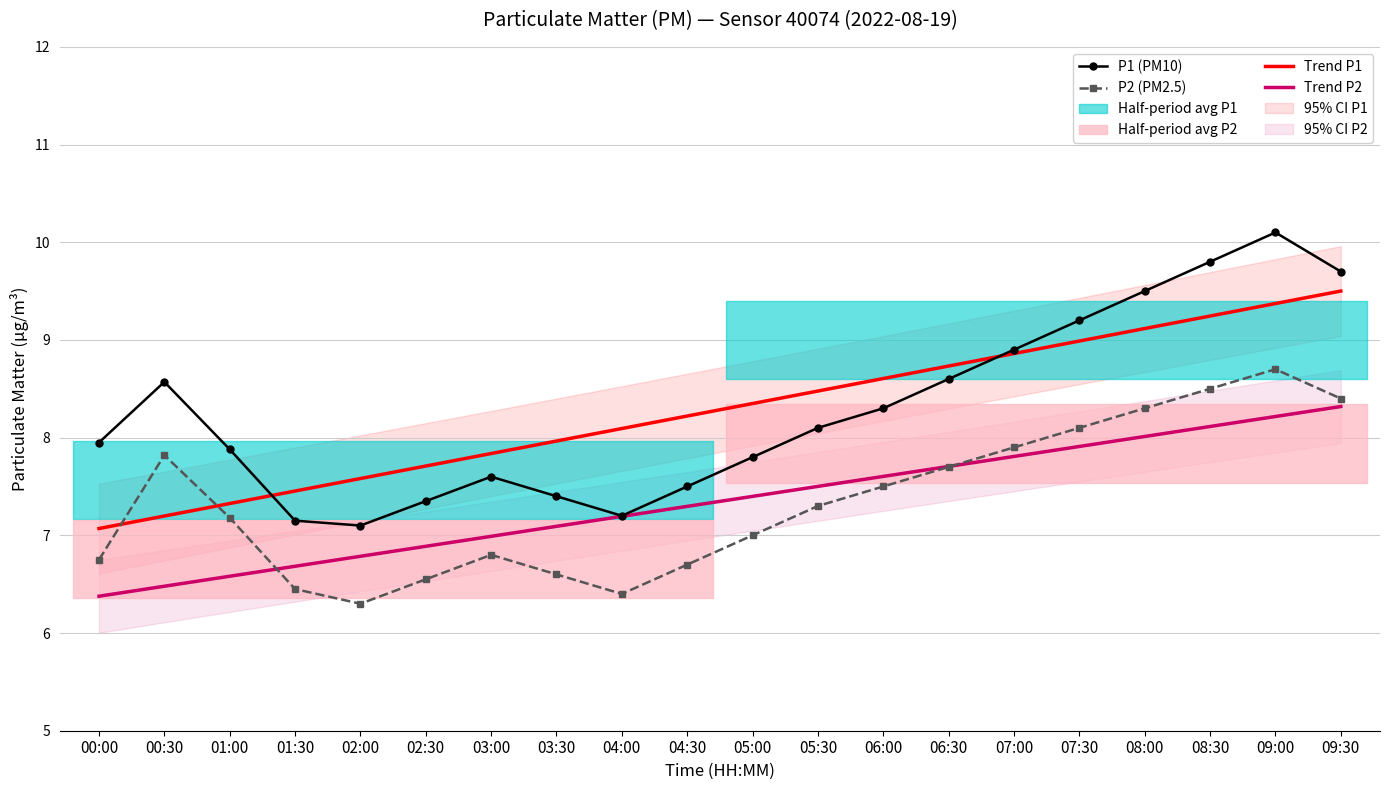

At 00:00, list the series in order from smallest to largest.

Trend P2, P2 (PM2.5), Trend P1, P1 (PM10)